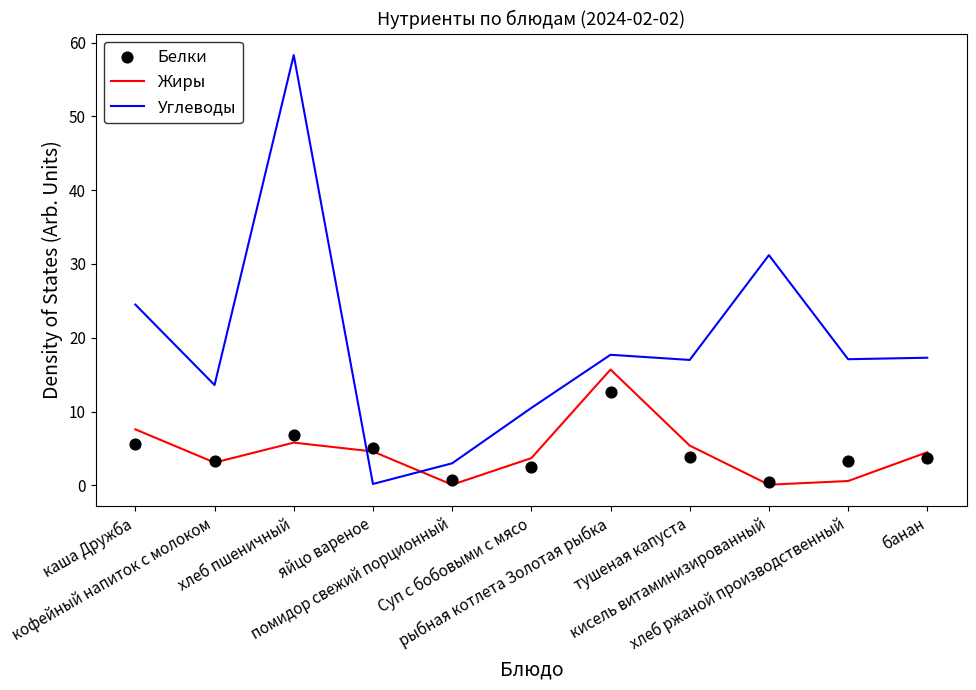

At which category is the sum across all series the highest?

хлеб пшеничный